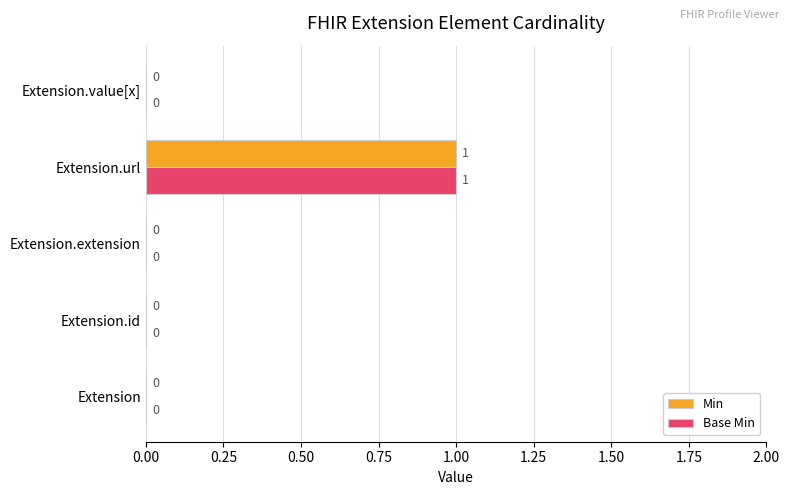

The value of Min at Extension.url is 1. True or false?

True